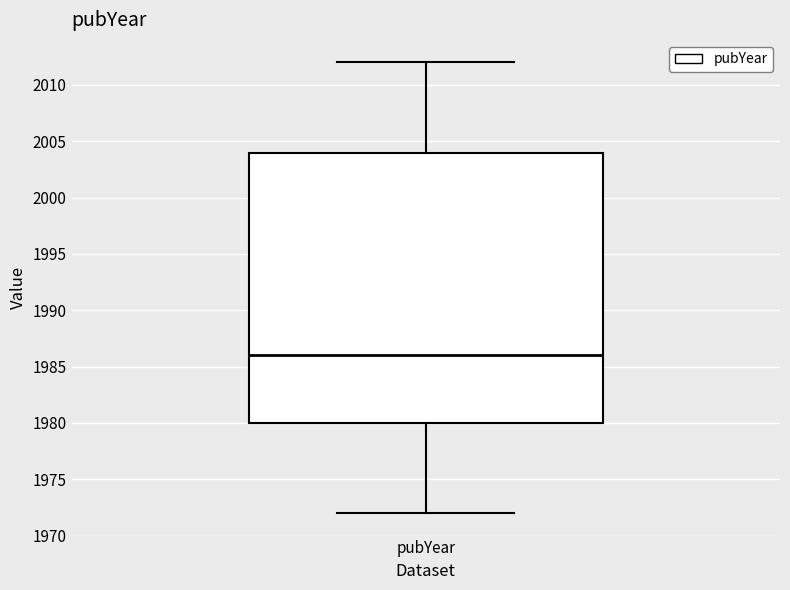

Read this box plot against the y-axis: the position of the median line, the range covered by the box, and the ends of both whiskers. The values are not printed on the chart, so give them approximately, as read against the axis.

median 1986, box 1980 to 2004, whiskers 1972 to 2012